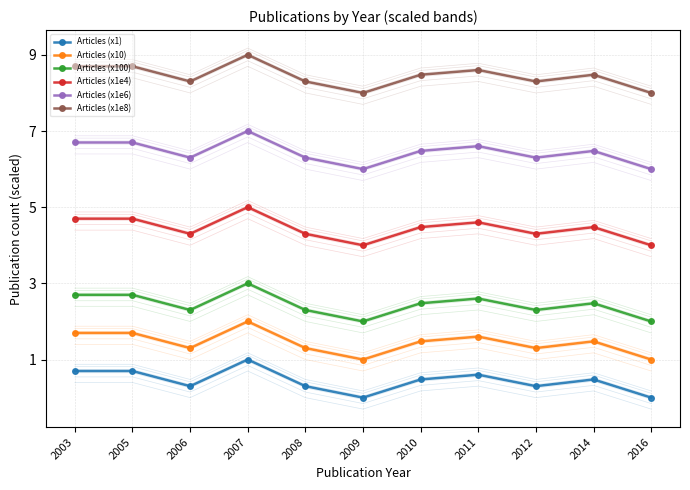

List the series in order of their peak value, lowest first.

Articles (x1), Articles (x10), Articles (x100), Articles (x1e4), Articles (x1e6), Articles (x1e8)